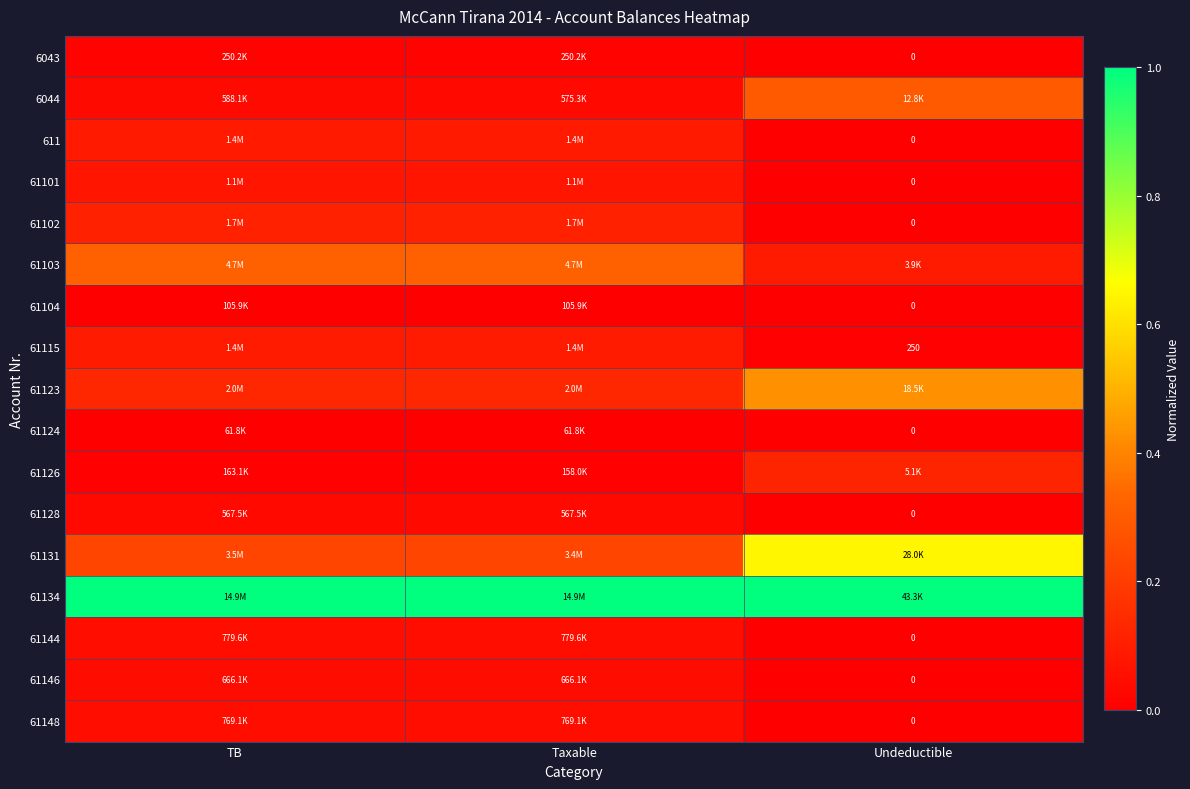

Rank the series by their maximum value, from highest to lowest.

61134, 61131, 61123, 61103, 6044, 61126, 61102, 61115, 611, 61101, 61144, 61148, 61146, 61128, 6043, 61104, 61124